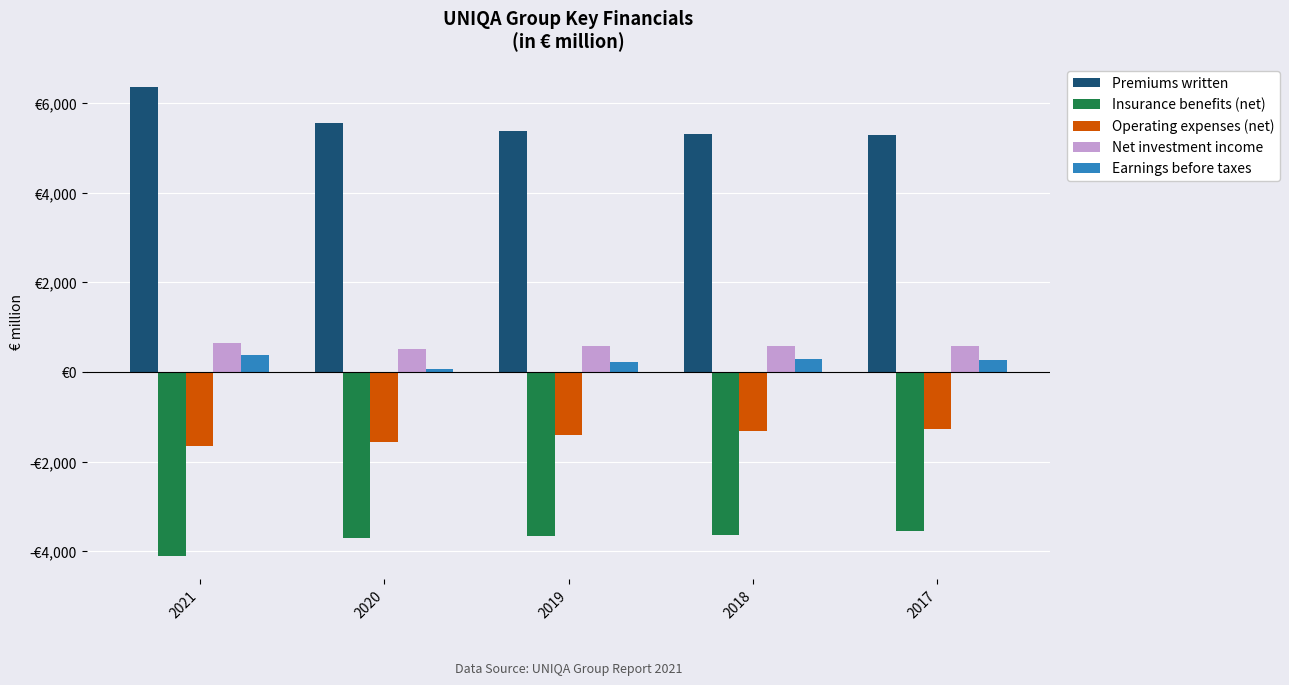

Does the chart contain any negative values?

Yes